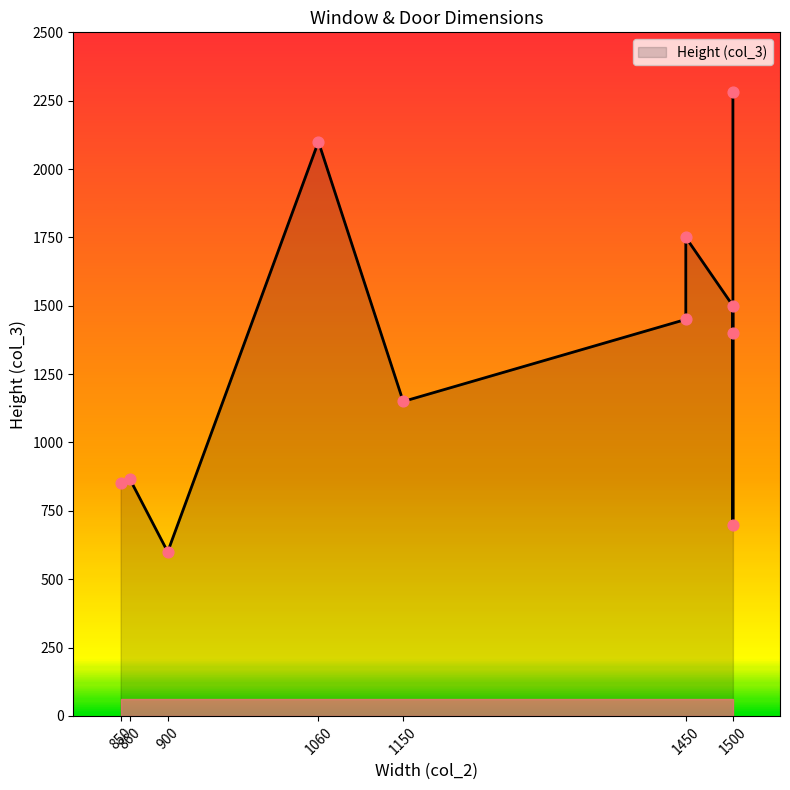

Which has a higher value, 860 or 1500?

1500